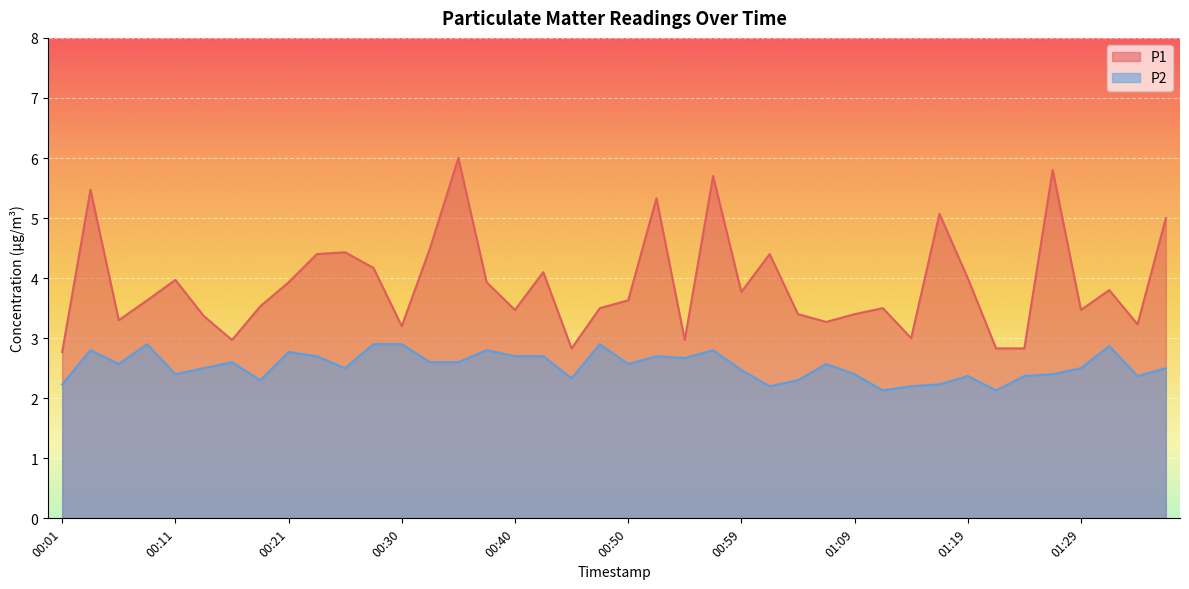

The value of P1 at 00:28 is 1.7. True or false?

False